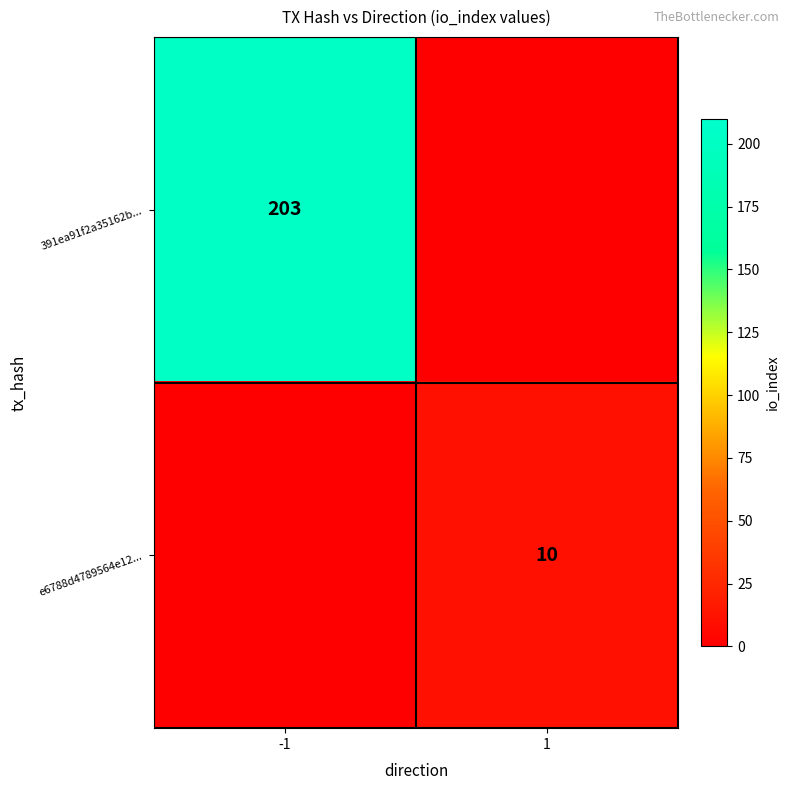

Which category has the highest value across all series?

-1